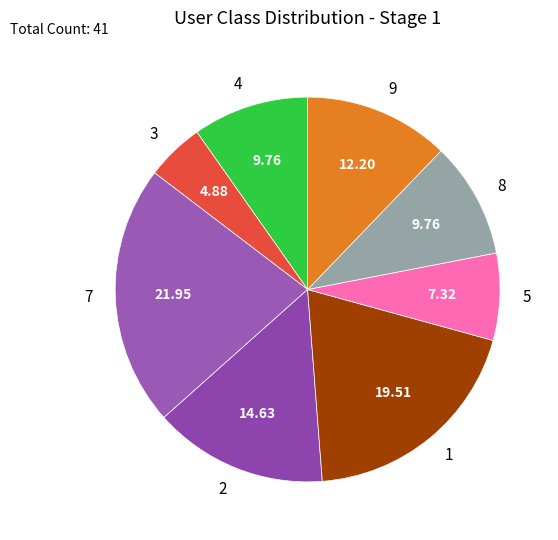

Is 5 the majority of the pie?

No